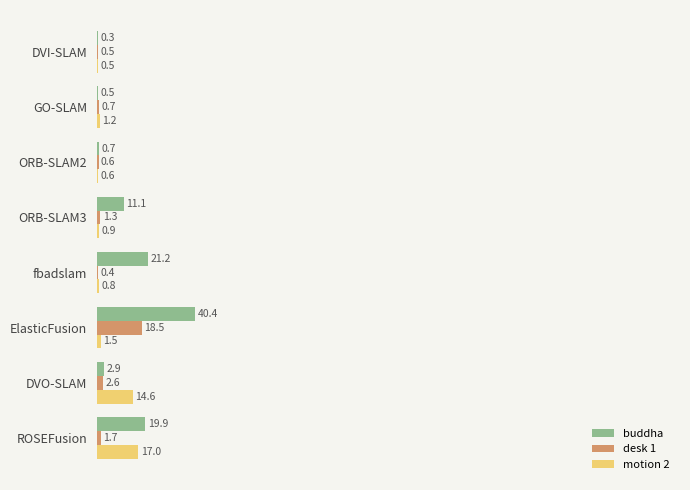

Which series has the largest total across all categories?

buddha